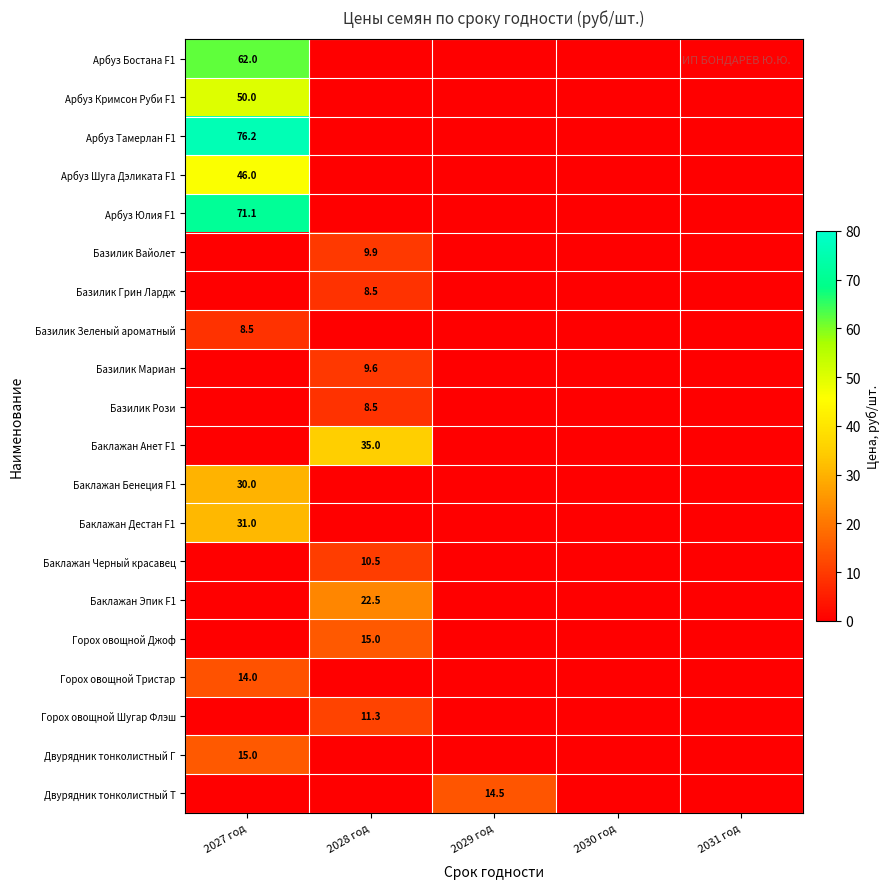

Is the value of Двурядник тонколистный Г at 2027 год greater than the value of Двурядник тонколистный Т at 2029 год?

Yes